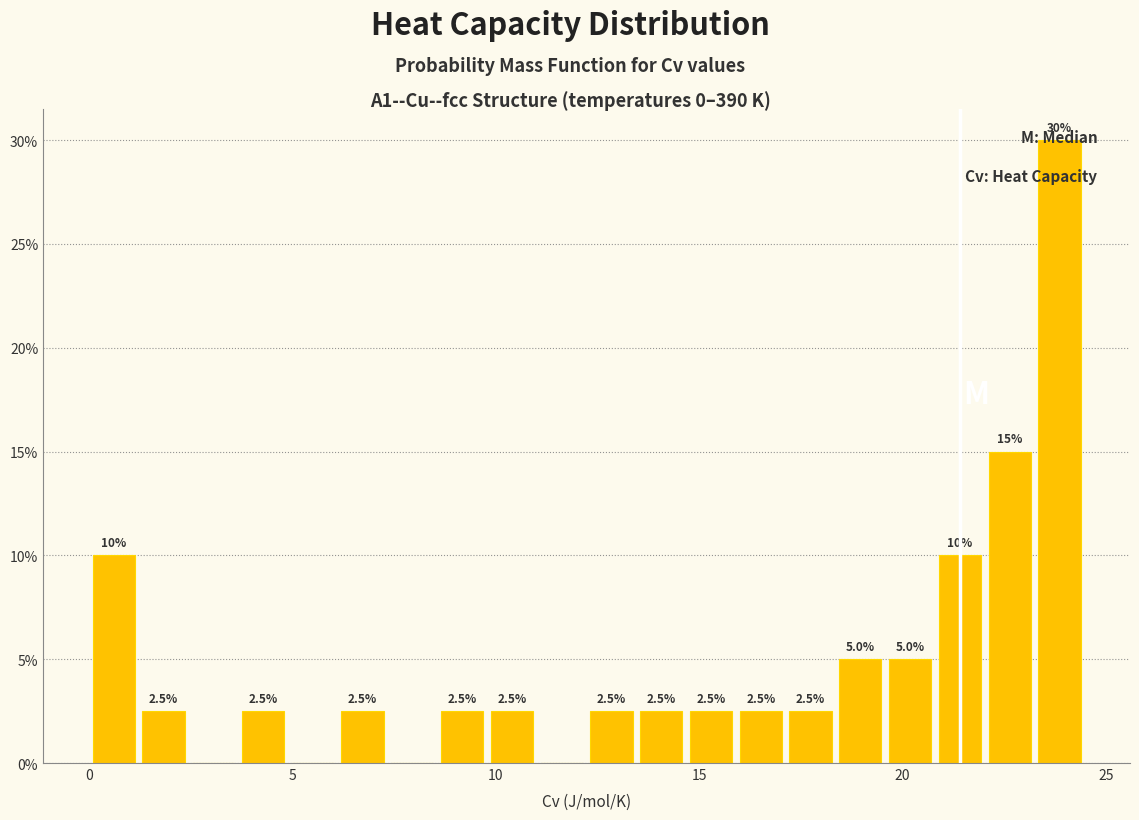

Read against the x-axis, roughly where is the centre of the tallest bar?

24.0